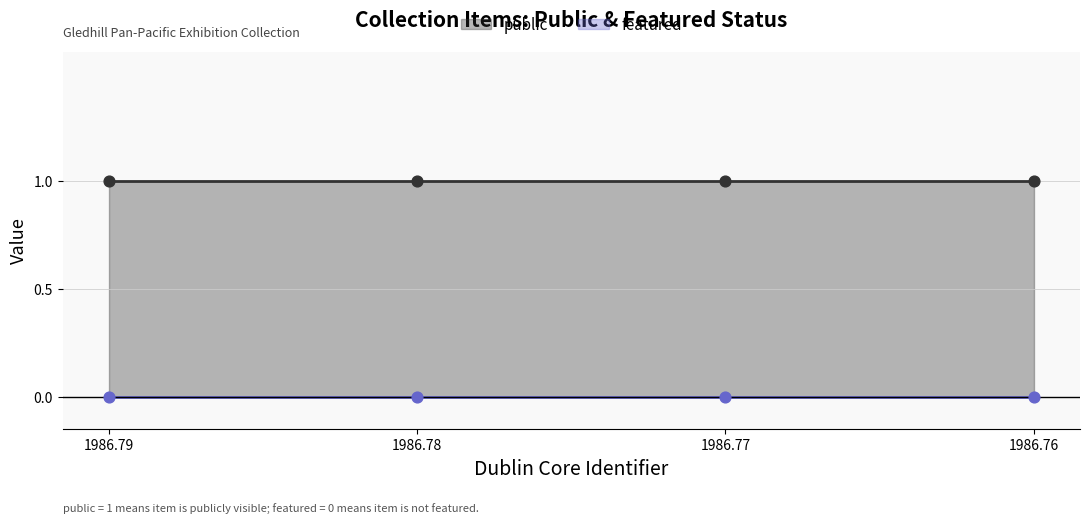

What are all the series names shown in the legend?

public, featured